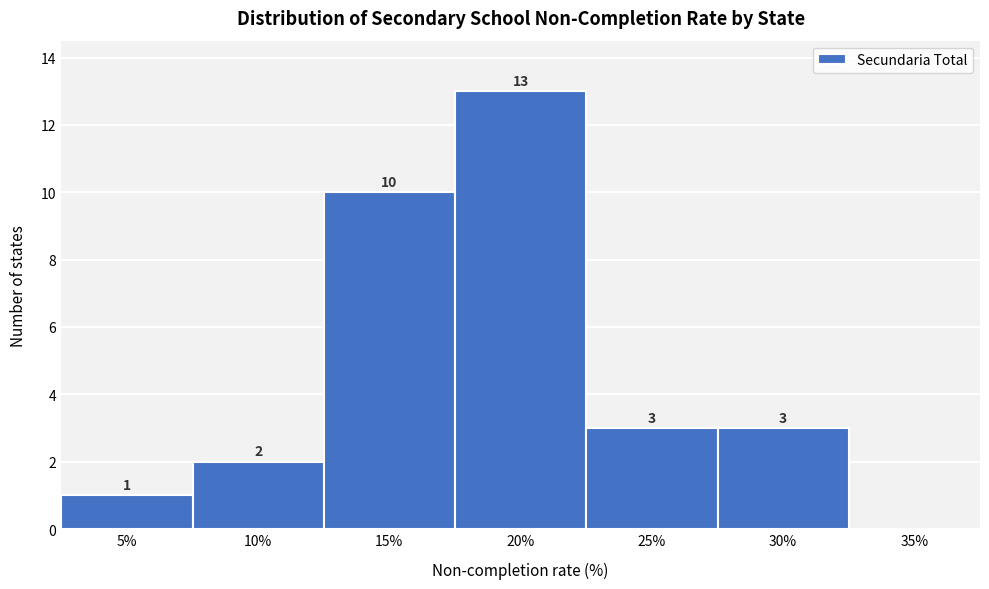

Reading left to right, transcribe all the data shown in this chart.

5%=1	10%=2	15%=10	20%=13	25%=3	30%=3	35%=0